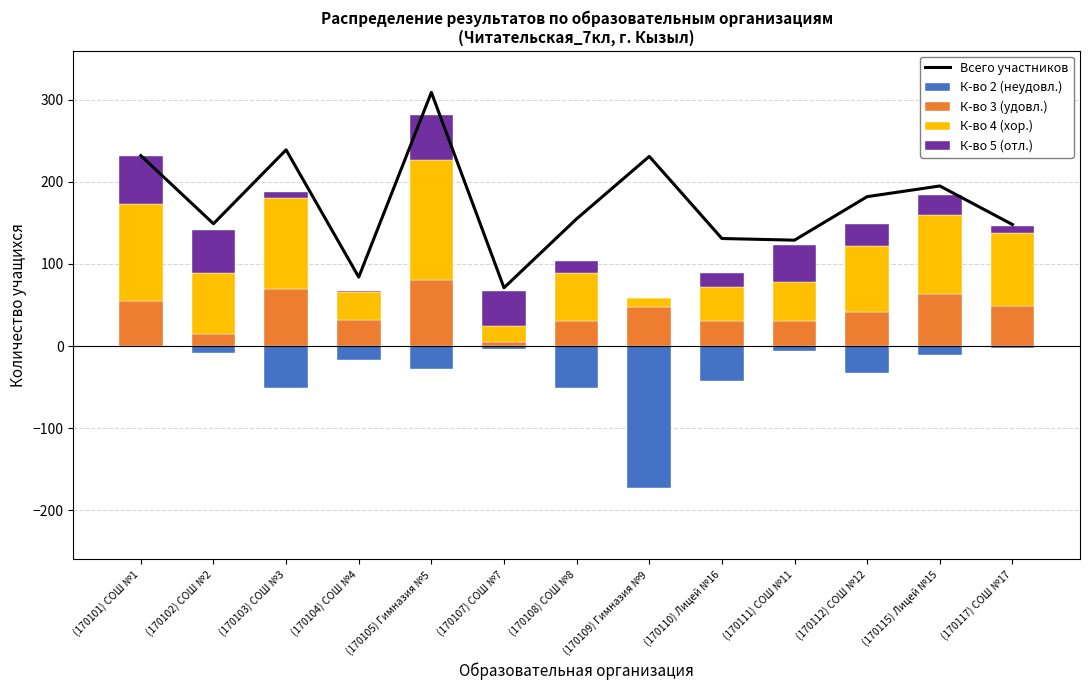

At which category is the sum across all series the highest?

(170105) Гимназия №5